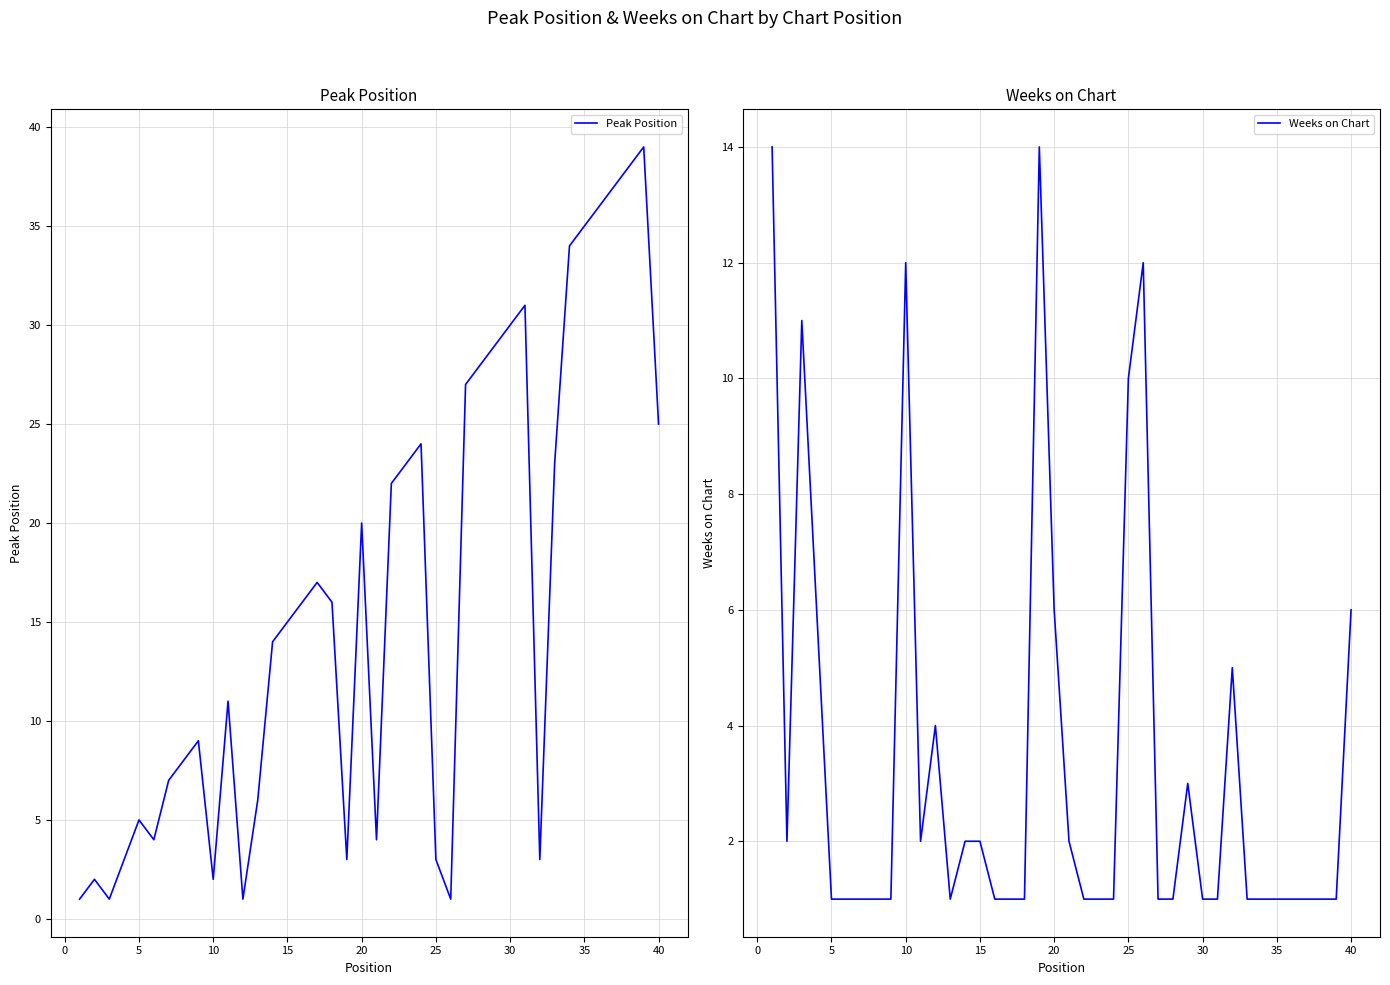

Reading right to left, list all the values displayed in this chart.

Peak Position: 25	39	38	37	36	35	34	23	3	31	30	29	28	27	1	3	24	23	22	4	20	3	16	17	16	15	14	6	1	11	2	9	8	7	4	5	3	1	2	1
Weeks on Chart: 6	1	1	1	1	1	1	1	5	1	1	3	1	1	12	10	1	1	1	2	6	14	1	1	1	2	2	1	4	2	12	1	1	1	1	1	6	11	2	14